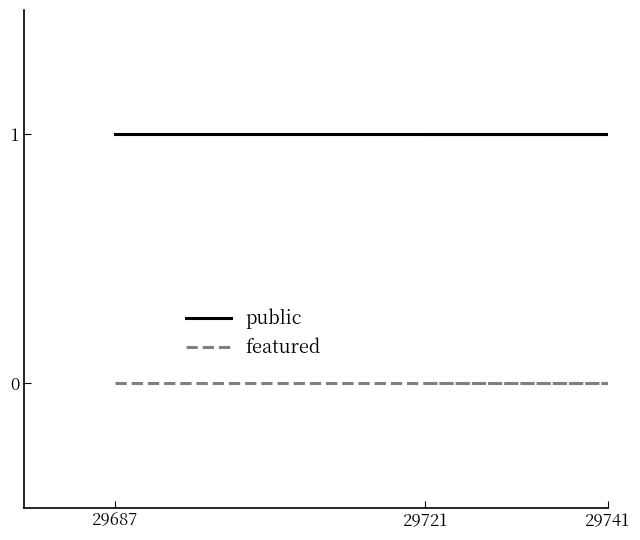

Which category has the highest value in the public series?

29687